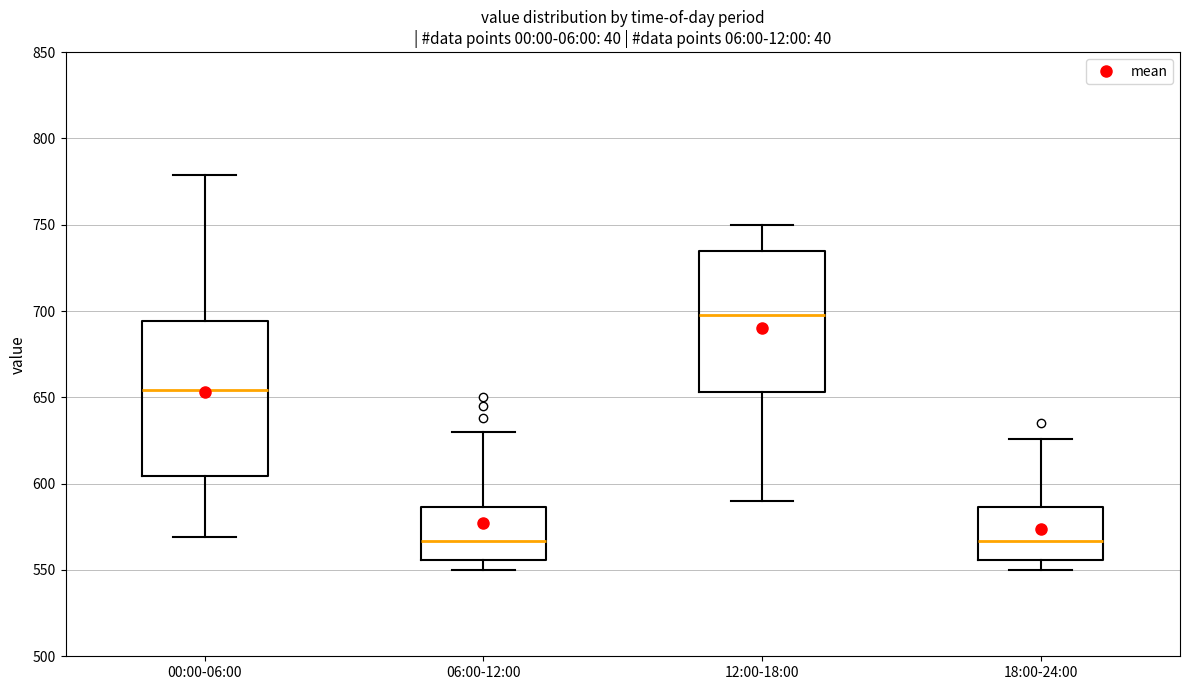

Where is the upper edge of the box for 18:00-24:00 on the y-axis? The values are not printed on the chart, so give them approximately, as read against the axis.

585